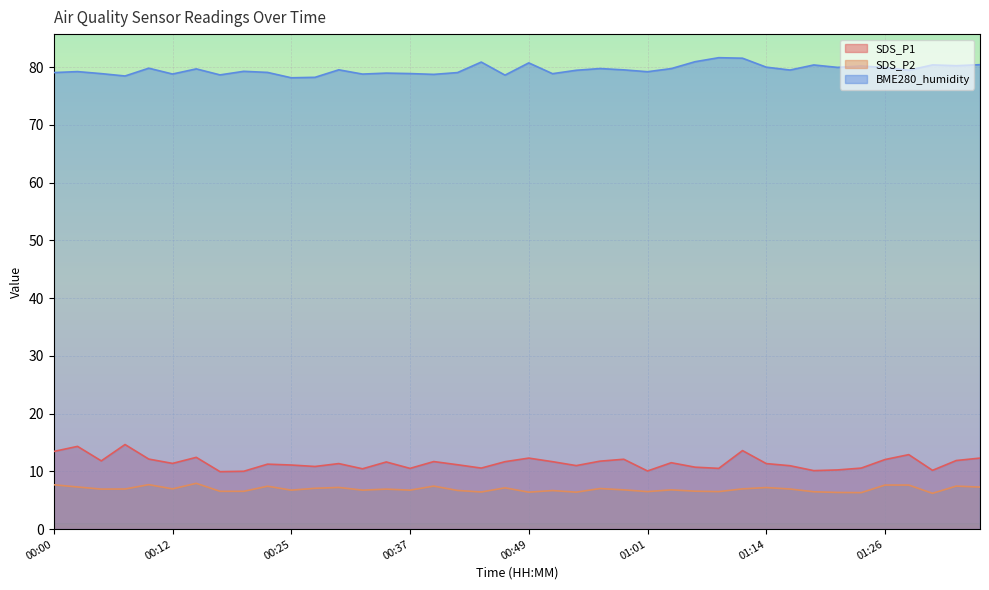

Where is the first local minimum for SDS_P2?

00:05